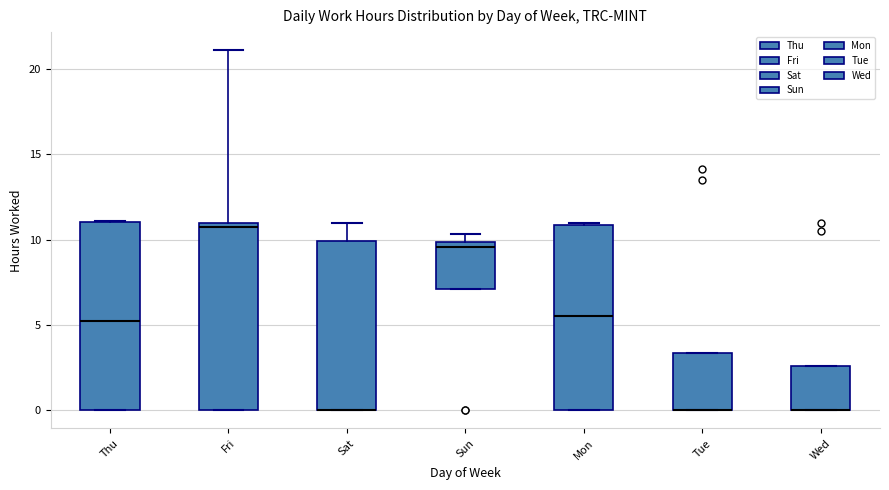

Reading left to right, transcribe this box plot: for each box, give where its median line is, the range the box spans, and where its two whiskers end, as read against the y-axis. The values are not printed on the chart, so give them approximately, as read against the axis.

Thu: median 5.5, box 0.0 to 11.0, whiskers 0.0 to 11.0
Fri: median 11.0 (just below the box's upper edge), box 0.0 to 11.0, whiskers 0.0 to 21.0
Sat: median 0.0 (drawn on the box's lower edge), box 0.0 to 10.0, whiskers 0.0 to 11.0
Sun: median 9.5, box 7.0 to 10.0, whiskers 7.0 to 10.5
Mon: median 5.5, box 0.0 to 11.0, whiskers 0.0 to 11.0 (just above the box's upper edge)
Tue: median 0.0 (drawn on the box's lower edge), box 0.0 to 3.5, whiskers 0.0 to 3.5
Wed: median 0.0 (drawn on the box's lower edge), box 0.0 to 2.5, whiskers 0.0 to 2.5